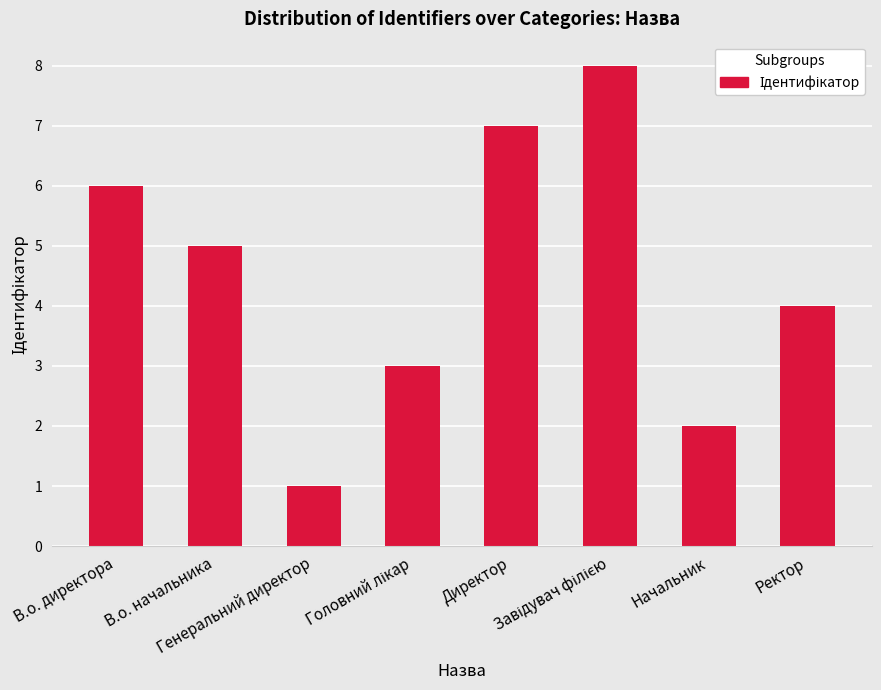

What is the difference between the second highest and second lowest values?

5